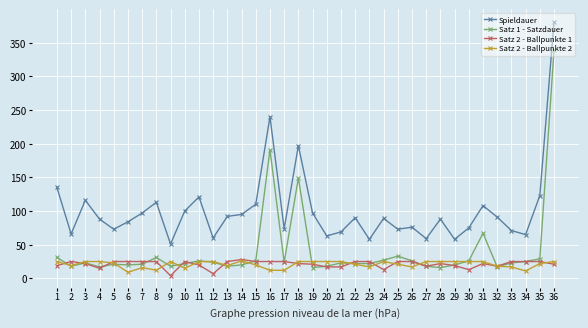

True or false: Spieldauer and Satz 2 - Ballpunkte 1 intersect in this chart.

False